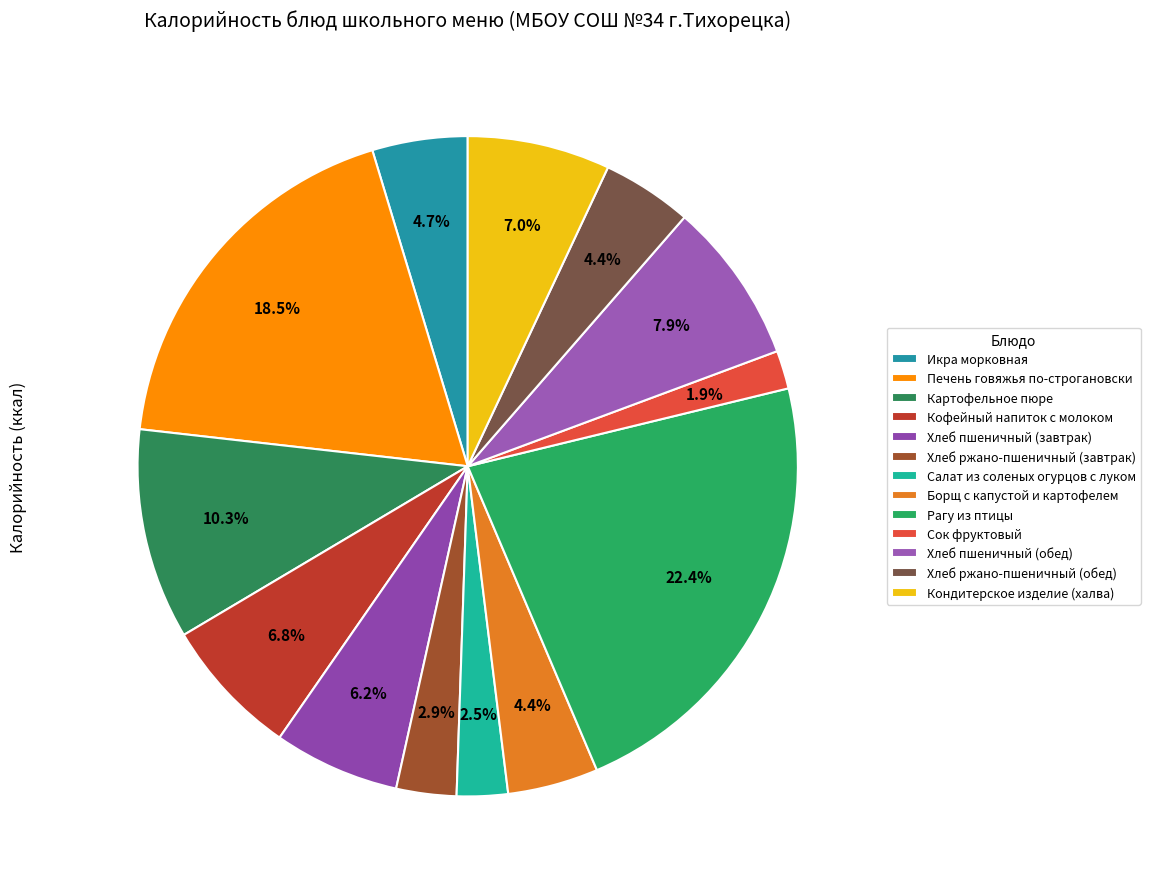

How many segments does this pie chart have?

13